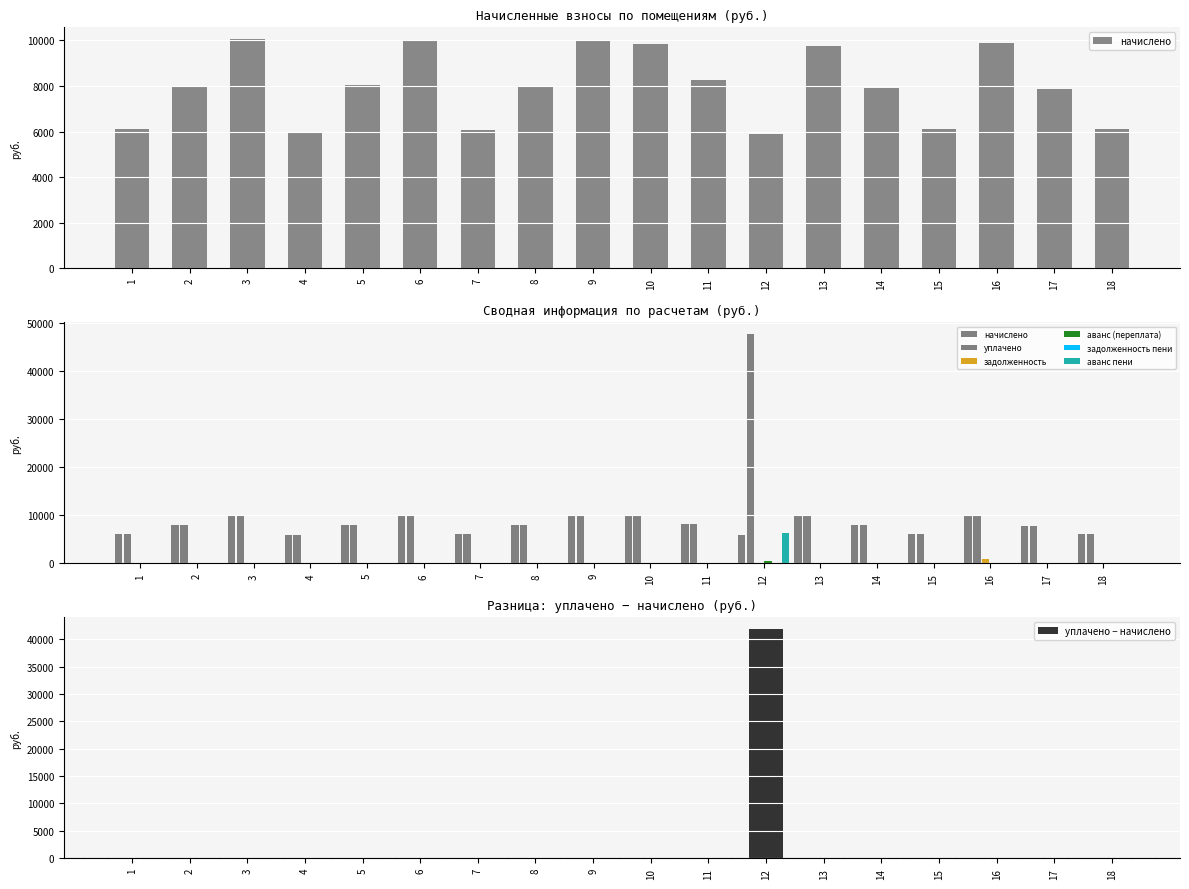

At 1, list the series in order from largest to smallest.

начислено, уплачено, задолженность, аванс (переплата), аванс пени